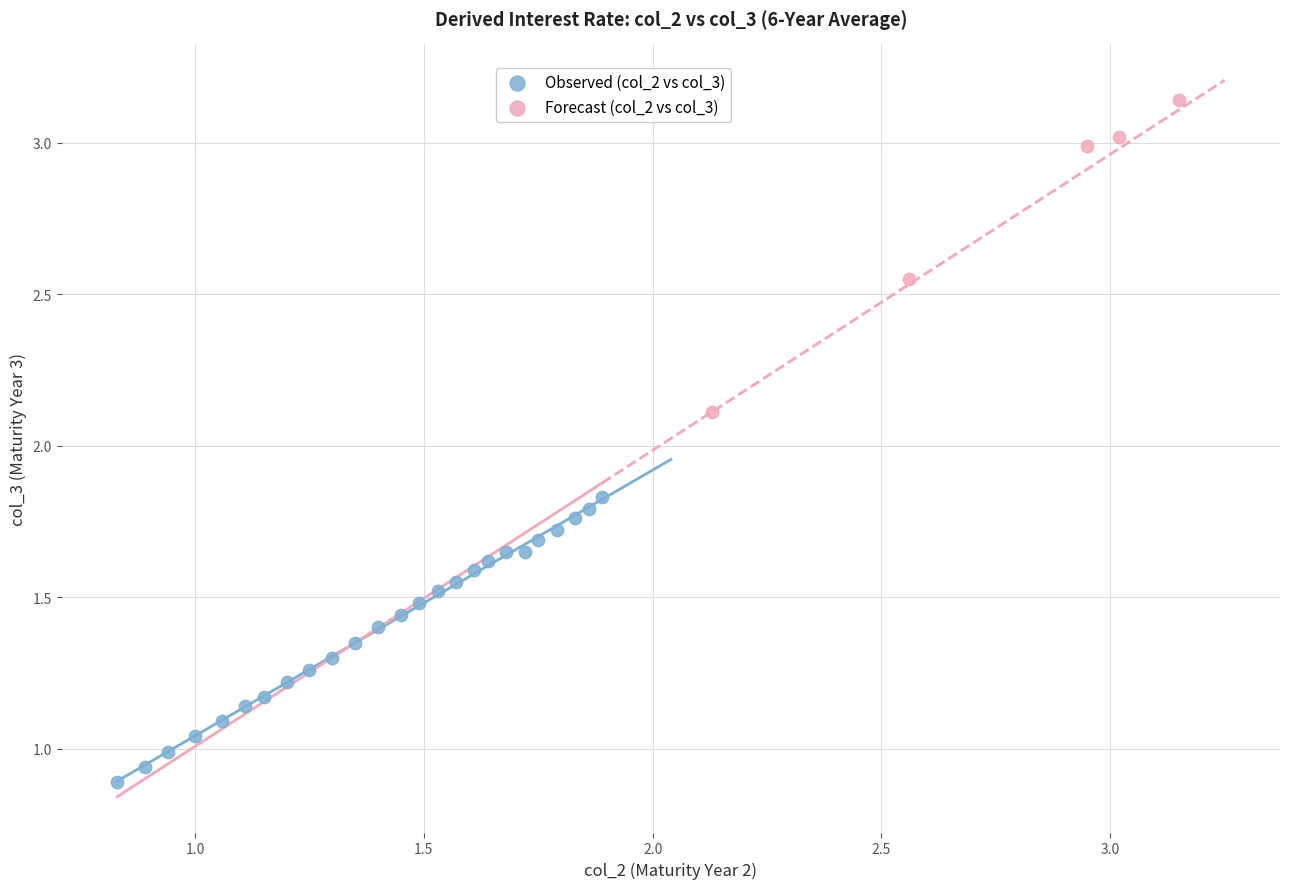

What are all the series names shown in the legend?

Observed (col_2 vs col_3), Forecast (col_2 vs col_3)